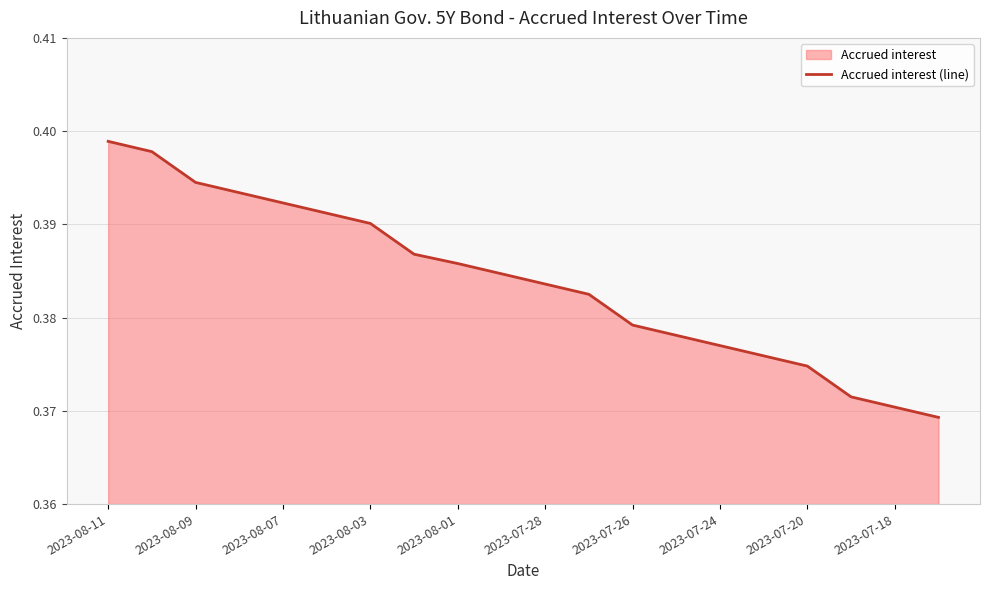

True or false: the data shows 0.1 at 2023-08-11.

False